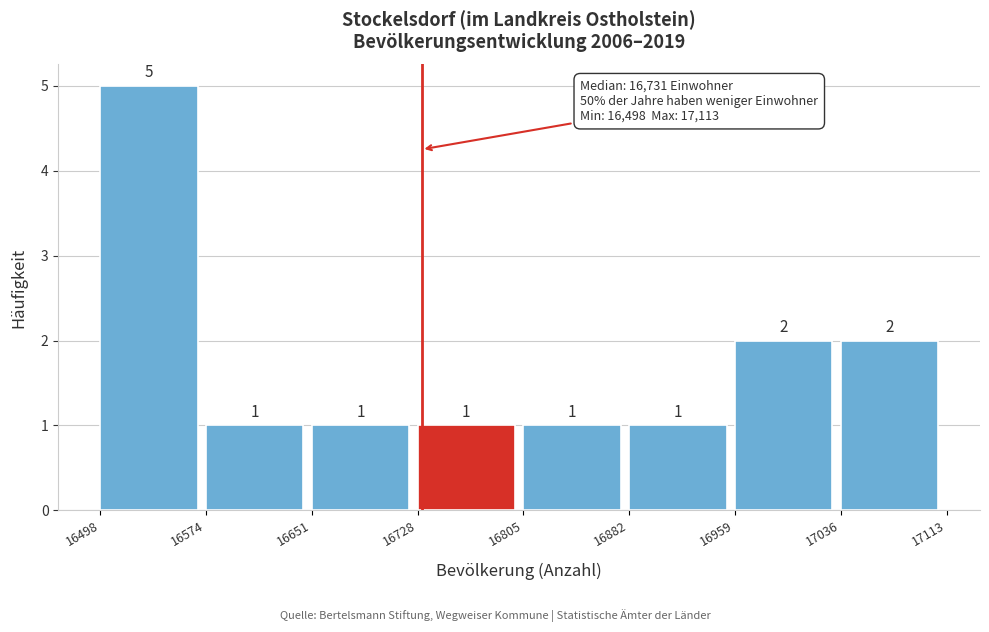

Reading left to right, transcribe this chart: for each bar, give the range it covers on the x-axis and its height.

16498 to 16574: 5
16574 to 16651: 1
16651 to 16728: 1
16728 to 16805: 1
16805 to 16882: 1
16882 to 16959: 1
16959 to 17036: 2
17036 to 17113: 2